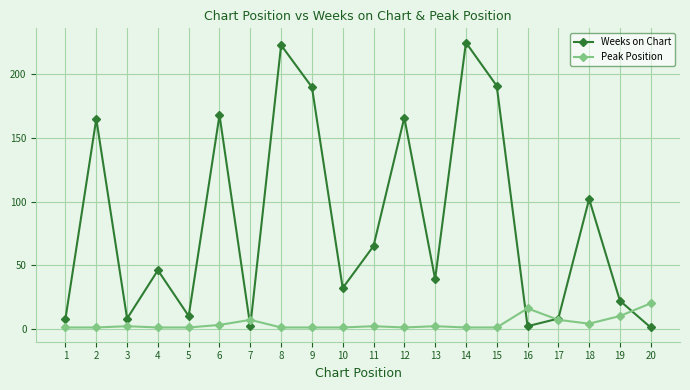

What is the maximum value shown in the chart?

225